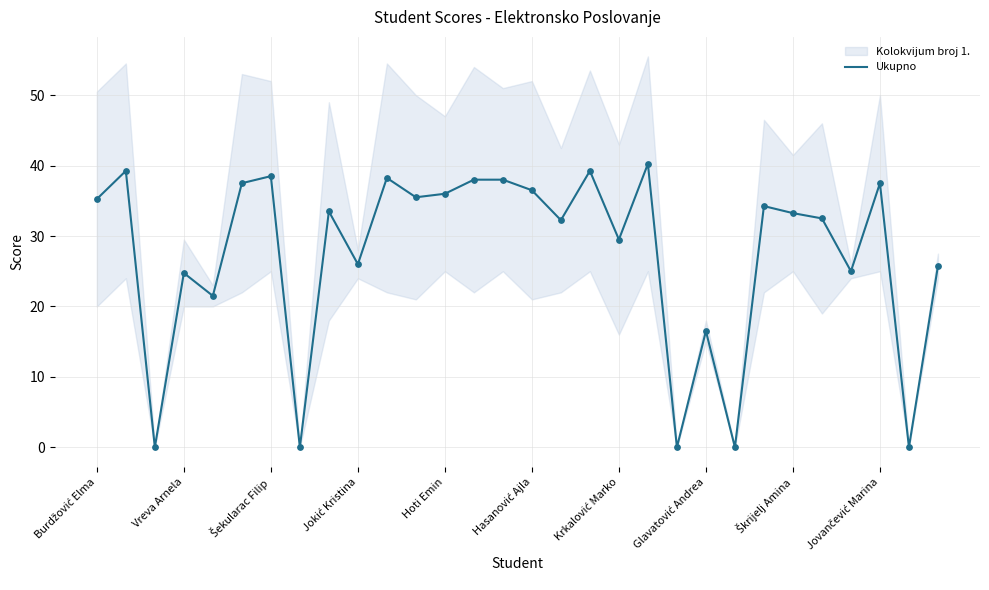

What is the change in value from Jokić Kristina to 25?

+7.8